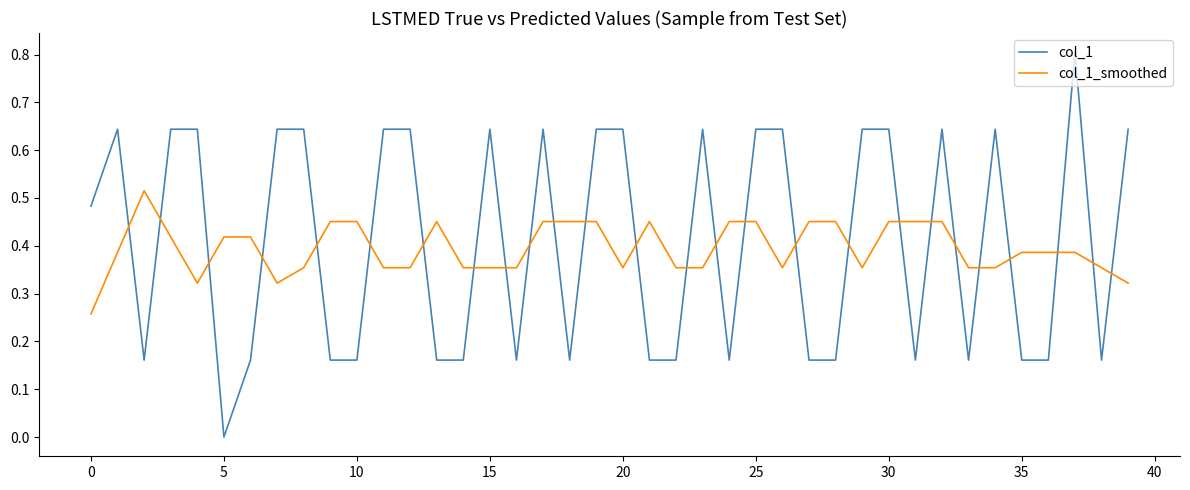

Rank the series by their average value, from lowest to highest.

col_1_smoothed, col_1